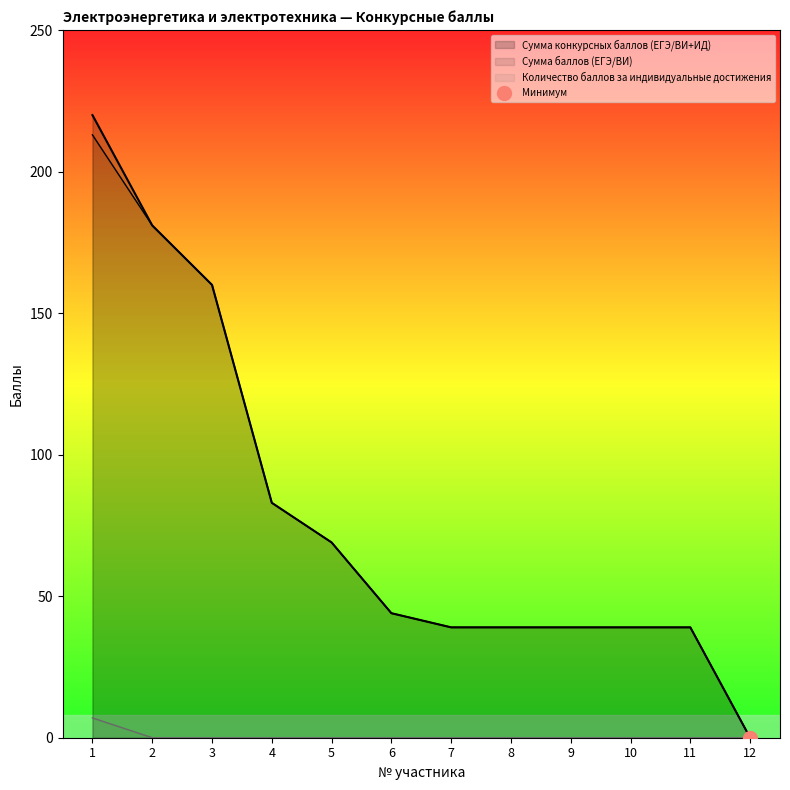

True or false: Сумма конкурсных баллов (ЕГЭ/ВИ+ИД) and Количество баллов за индивидуальные достижения intersect in this chart.

False